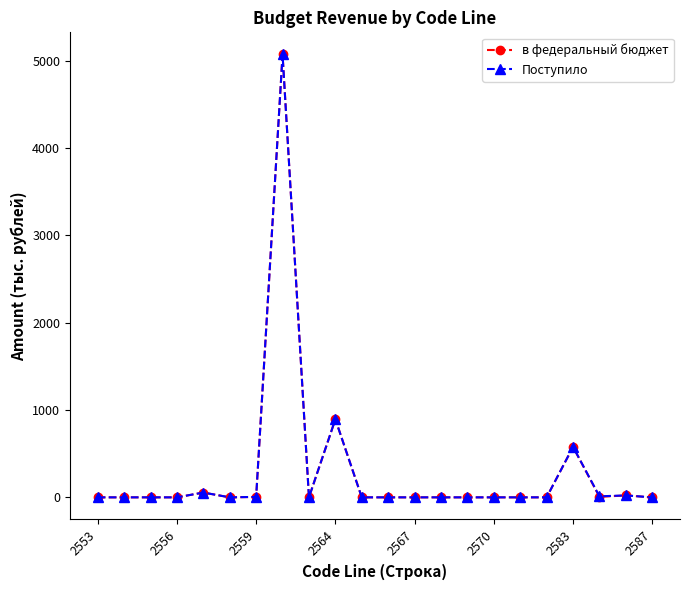

True or false: в федеральный бюджет has more than 2 points higher than both neighbors.

True